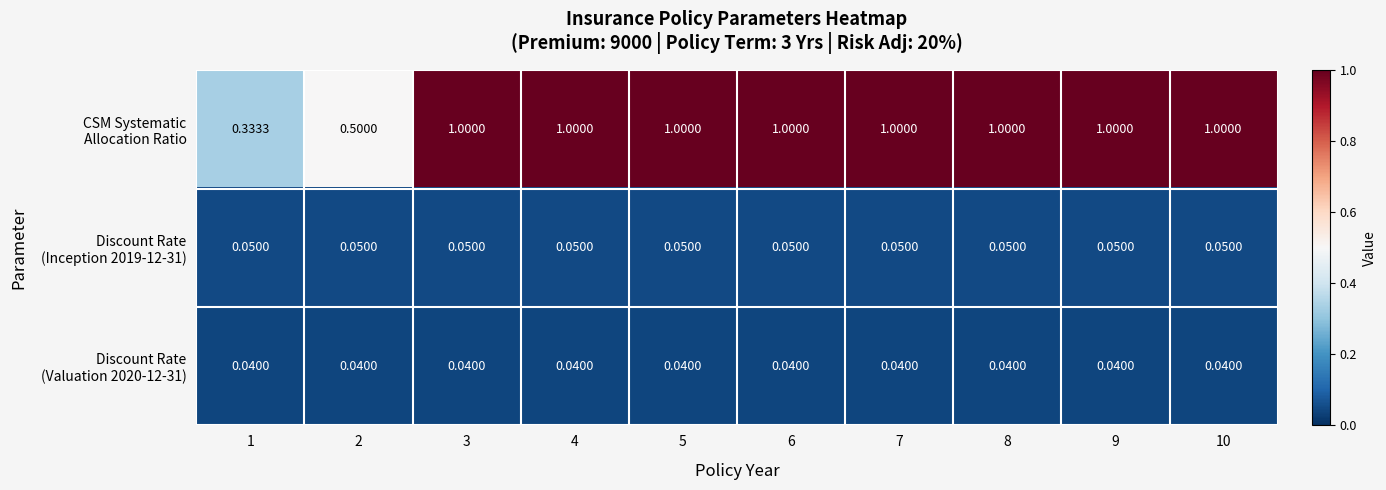

Which has a higher value, 1 or 7?

7